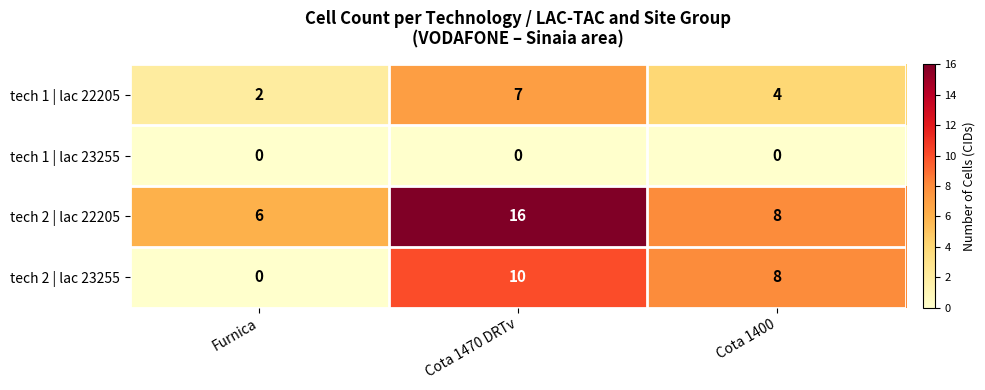

Which series changed the most between Cota 1470 DRTv and Cota 1400?

tech 2 | lac 22205